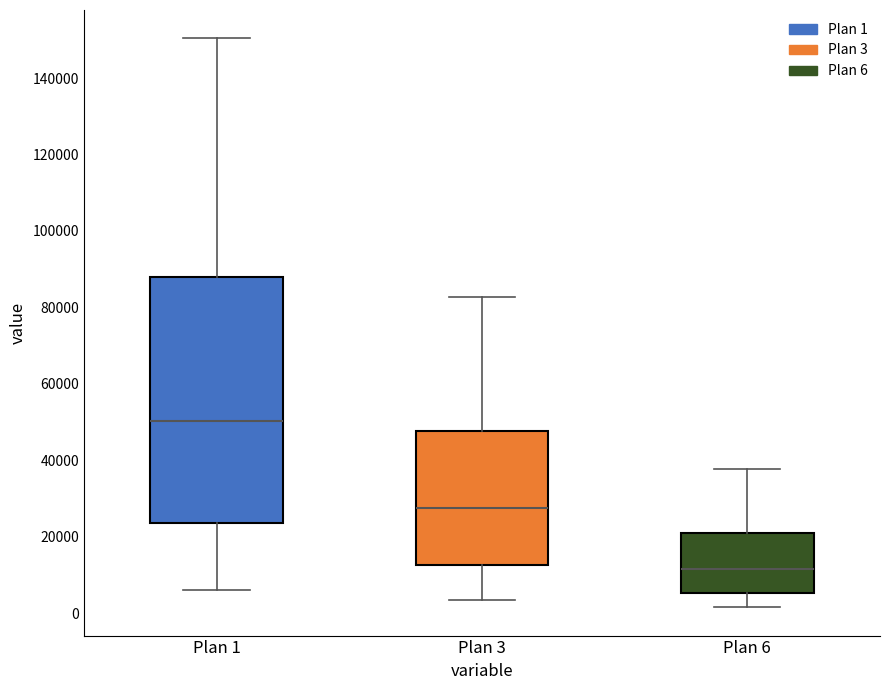

Reading left to right, transcribe this box plot: for each box, give where its median line is, the range the box spans, and where its two whiskers end, as read against the y-axis. The values are not printed on the chart, so give them approximately, as read against the axis.

Plan 1: median 50000, box 24000 to 88000, whiskers 6000 to 150000
Plan 3: median 28000, box 12000 to 48000, whiskers 4000 to 82000
Plan 6: median 12000, box 6000 to 22000, whiskers 2000 to 38000